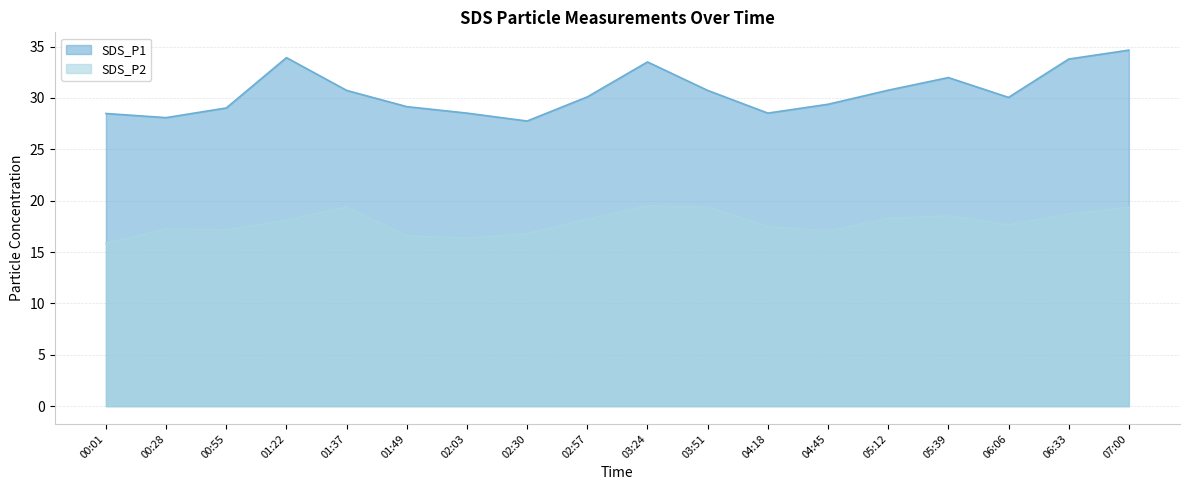

Reading left to right, extract all data points from this chart.

SDS_P1: 00:01=28.5	00:28=28.1	00:55=29.0	01:22=33.9	01:37=30.7	01:49=29.1	02:03=28.5	02:30=27.8	02:57=30.1	03:24=33.5	03:51=30.7	04:18=28.5	04:45=29.4	05:12=30.8	05:39=32.0	06:06=30.1	06:33=33.8	07:00=34.6
SDS_P2: 00:01=15.8	00:28=17.2	00:55=17.2	01:22=18.1	01:37=19.4	01:49=16.6	02:03=16.4	02:30=16.8	02:57=18.2	03:24=19.5	03:51=19.4	04:18=17.5	04:45=17.1	05:12=18.3	05:39=18.5	06:06=17.6	06:33=18.7	07:00=19.4